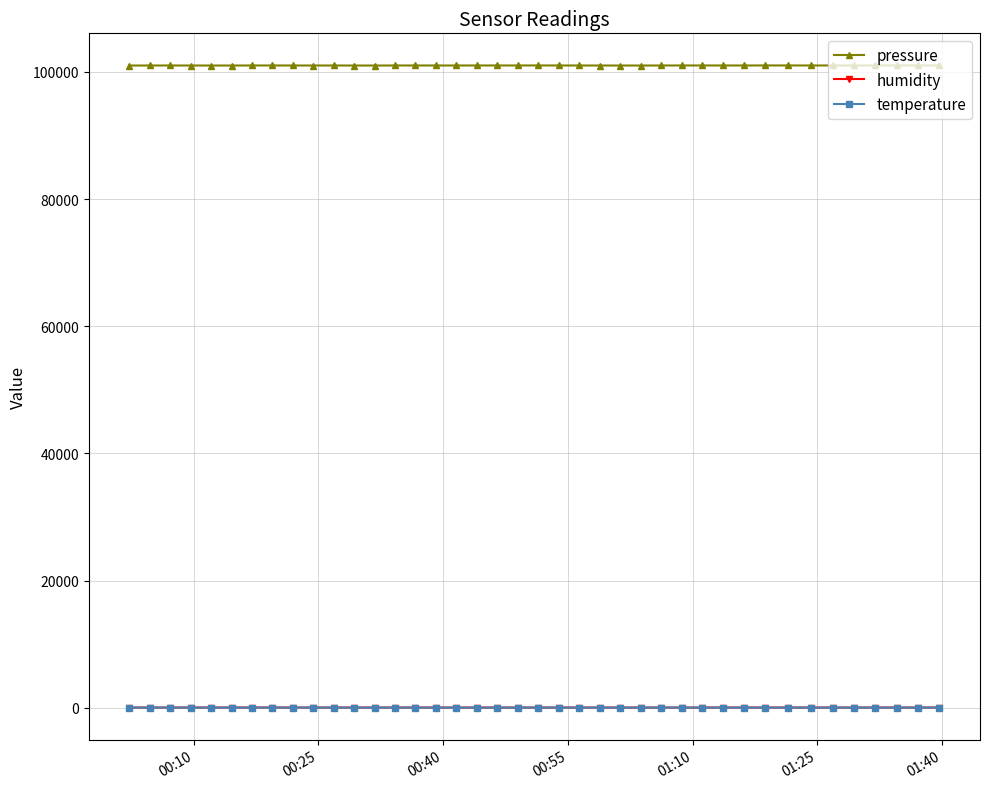

What is the value of the pressure point at the 32nd from the left?

101000.2